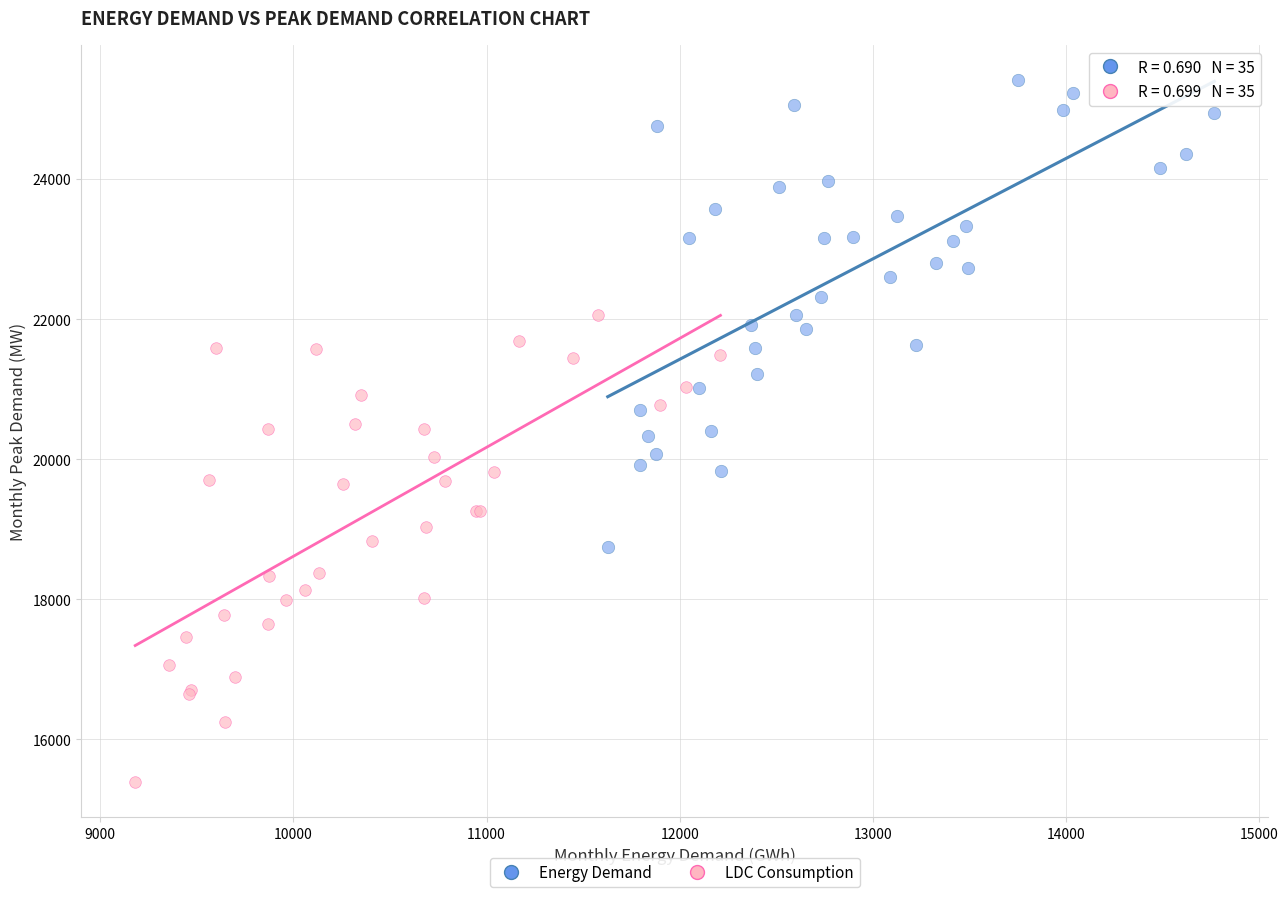

What are all the series names shown in the legend?

Energy Demand, LDC Consumption